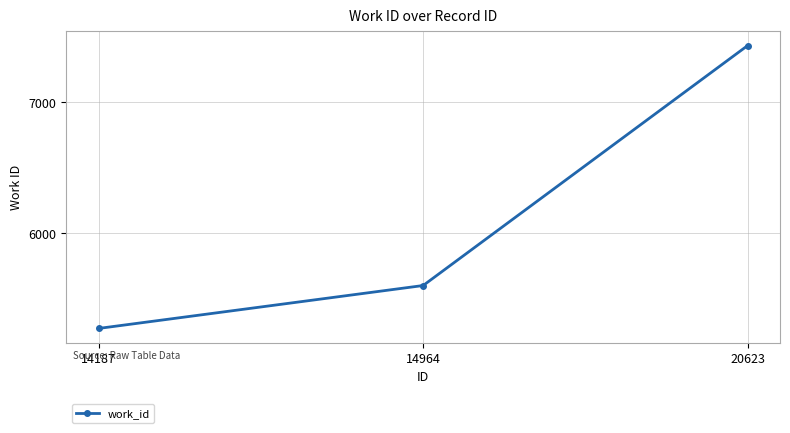

What is the approximate value at 14964, to the nearest 10?

5600